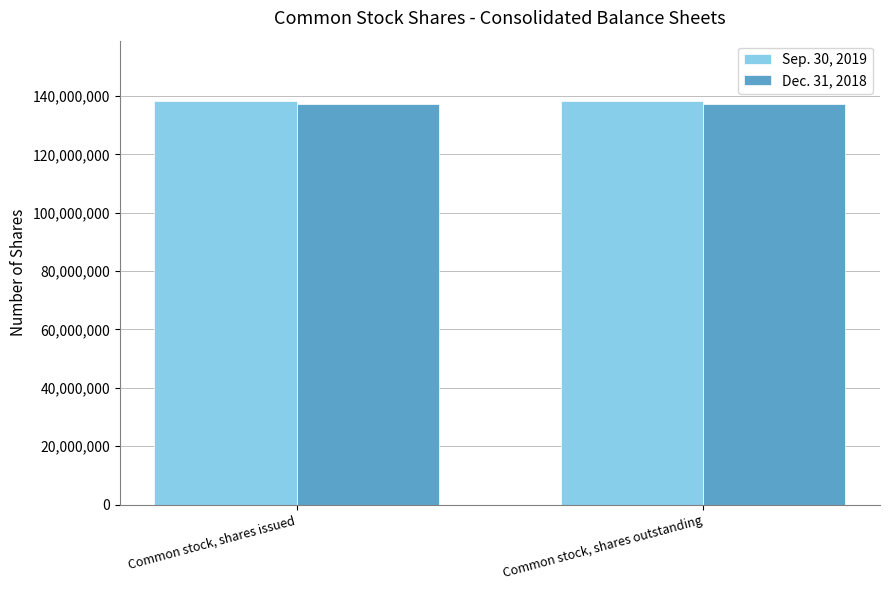

The value of Dec. 31, 2018 at Common stock, shares issued is 137114804. True or false?

True